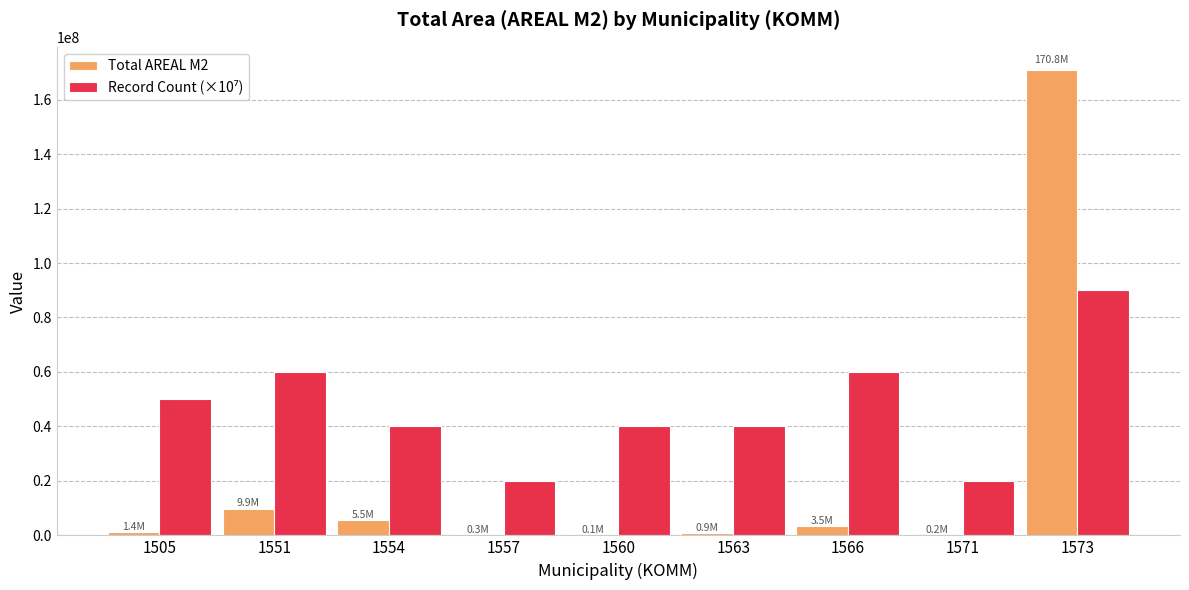

What is the average value of the Total AREAL M2 series?

21391443.3